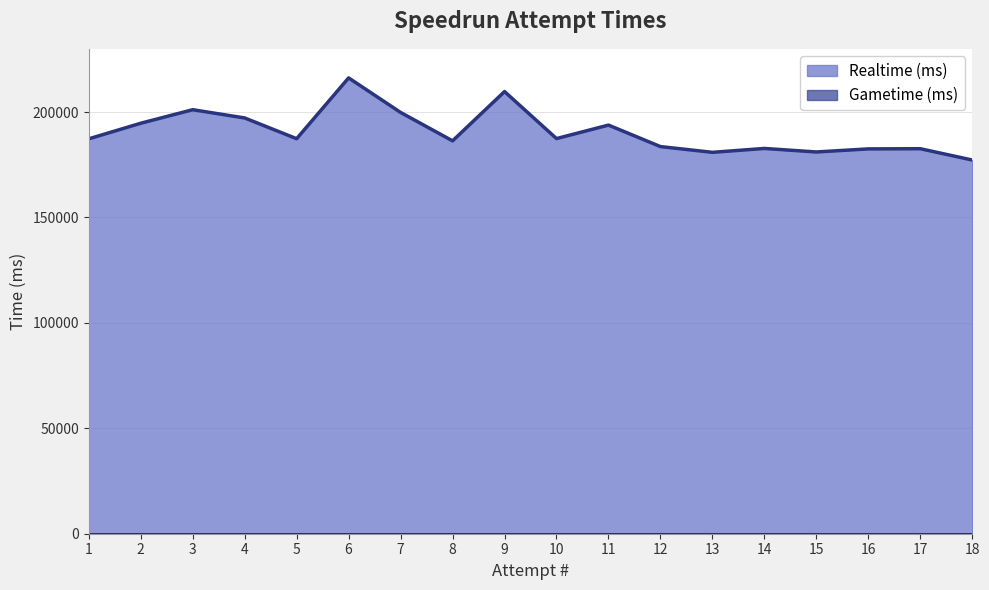

The chart shows a value of 182750 at 14. True or false?

True